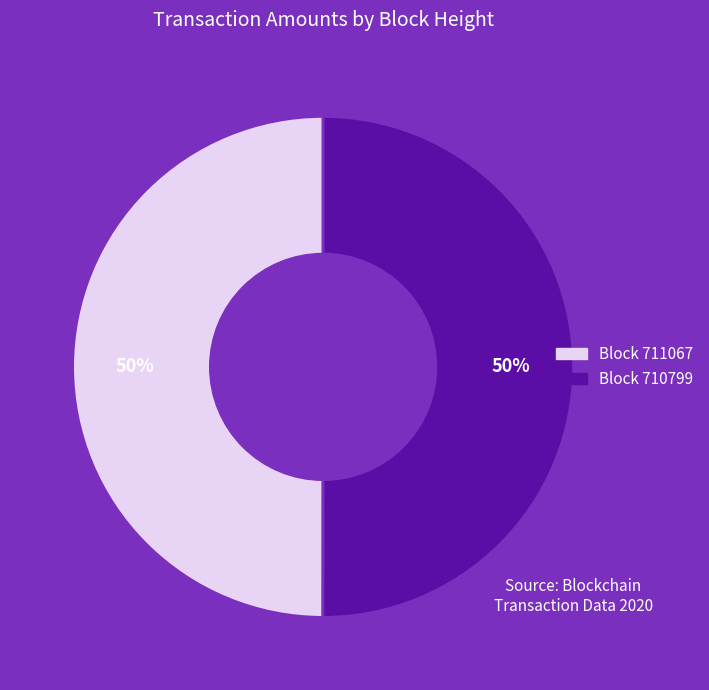

To the nearest percent, what is the average slice percentage?

50%